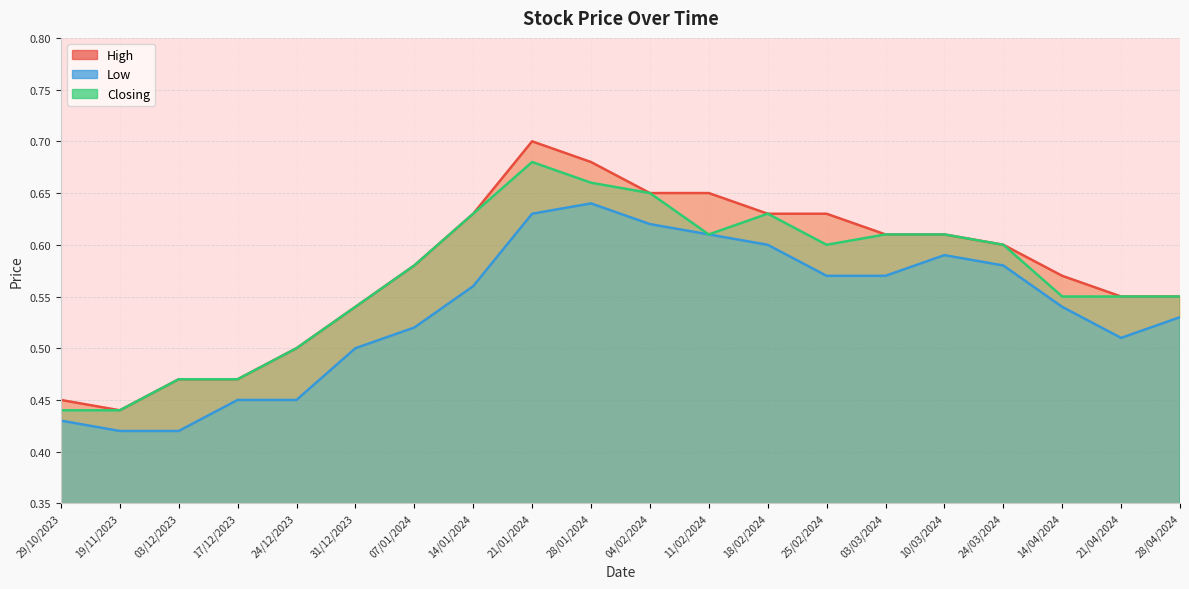

The value of Closing at 25/02/2024 is 0.6. True or false?

True